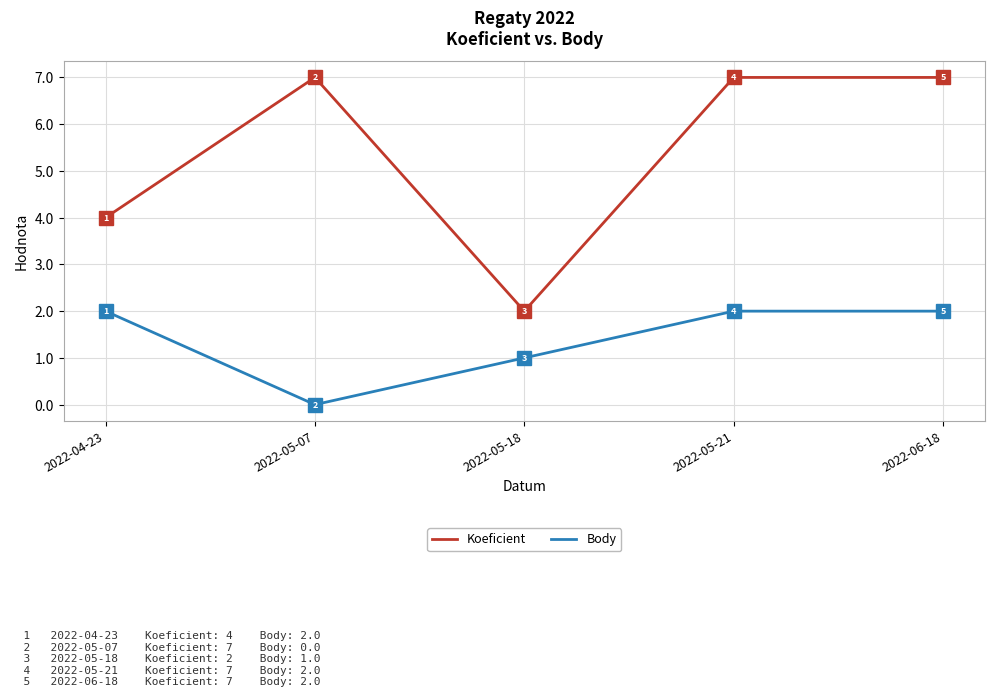

Which series changed the most between 2022-05-07 and 2022-05-18?

Koeficient